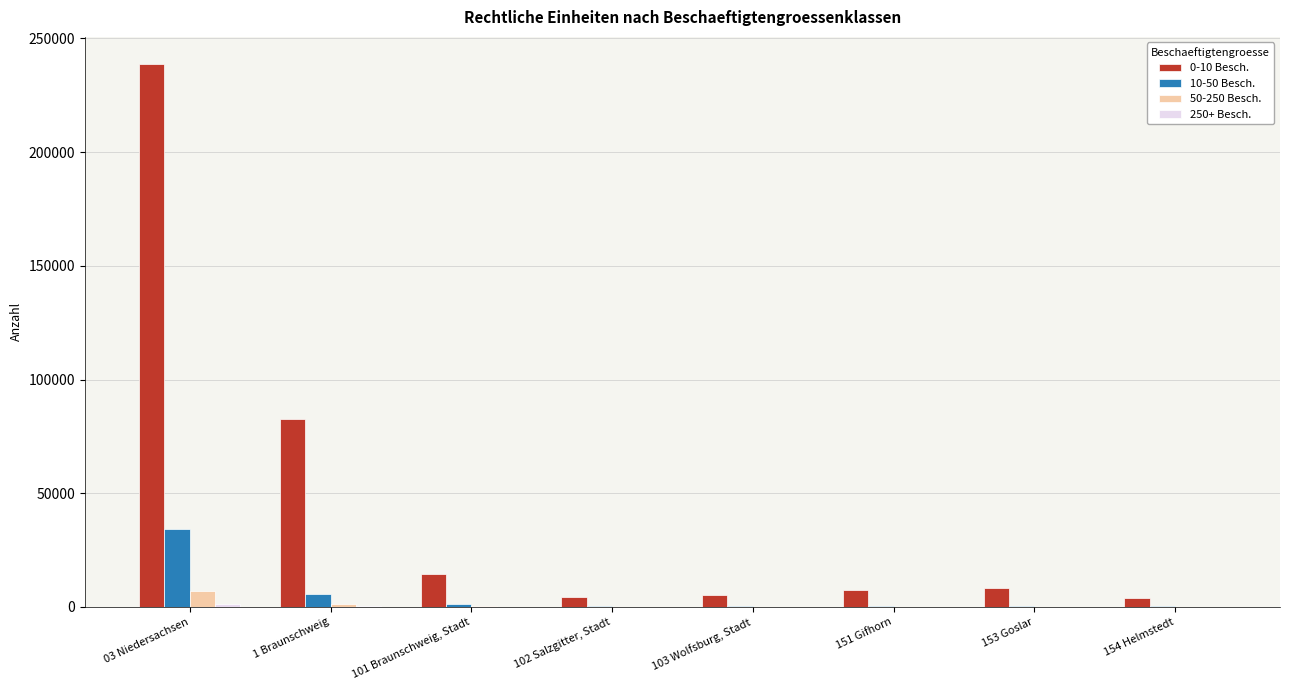

Are the bars horizontal?

No